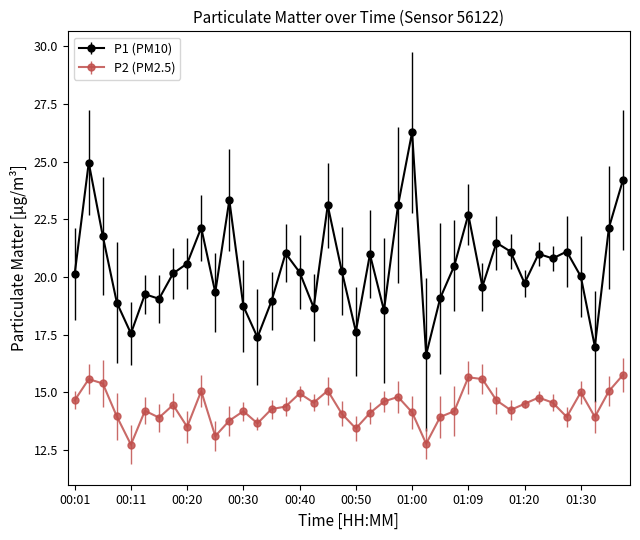

What are all the series names shown in the legend?

P1 (PM10), P2 (PM2.5)